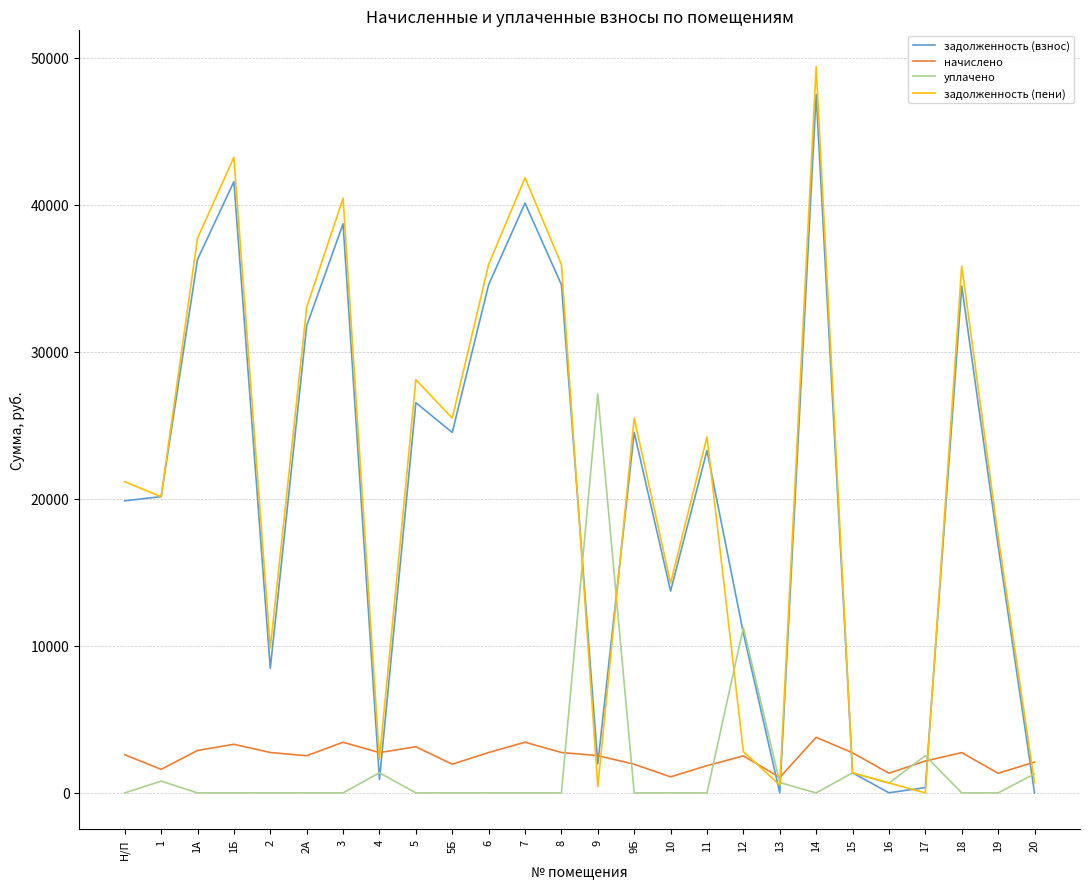

What is the difference between the highest and lowest values at 5Б?

25494.0